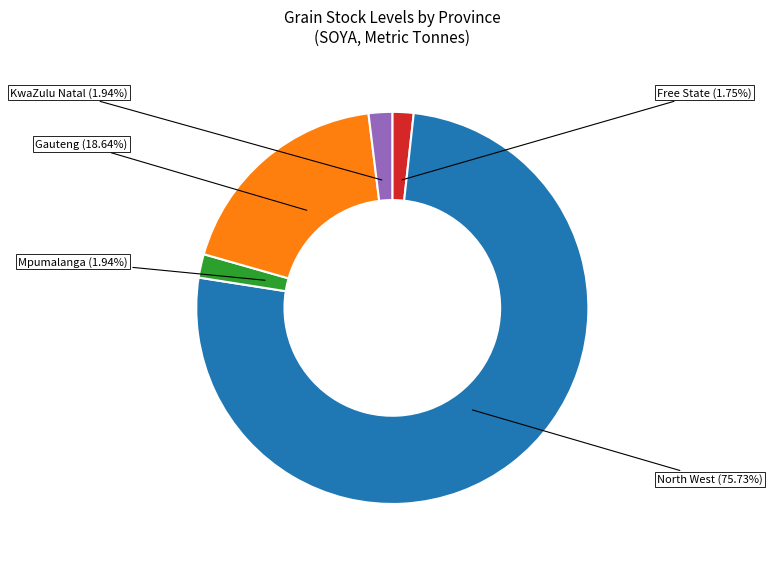

Is there any slice that represents more than half of the pie?

Yes